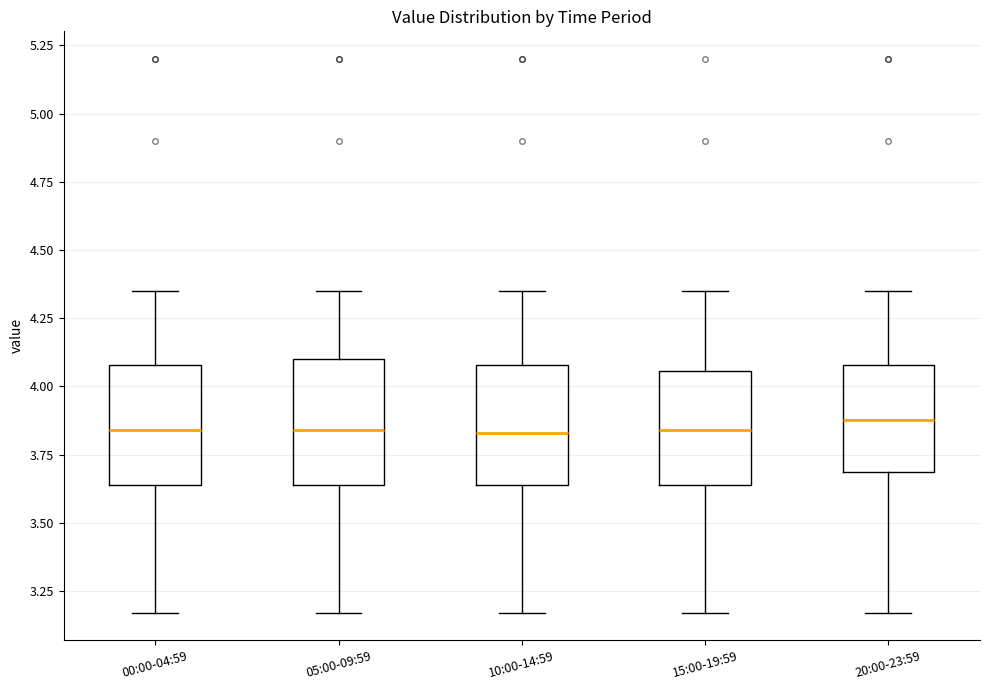

Reading left to right, transcribe this box plot: for each box, give where its median line is, the range the box spans, and where its two whiskers end, as read against the y-axis. The values are not printed on the chart, so give them approximately, as read against the axis.

00:00-04:59: median 3.85, box 3.65 to 4.10, whiskers 3.15 to 4.35
05:00-09:59: median 3.85, box 3.65 to 4.10, whiskers 3.15 to 4.35
10:00-14:59: median 3.85, box 3.65 to 4.10, whiskers 3.15 to 4.35
15:00-19:59: median 3.85, box 3.65 to 4.05, whiskers 3.15 to 4.35
20:00-23:59: median 3.90, box 3.70 to 4.10, whiskers 3.15 to 4.35